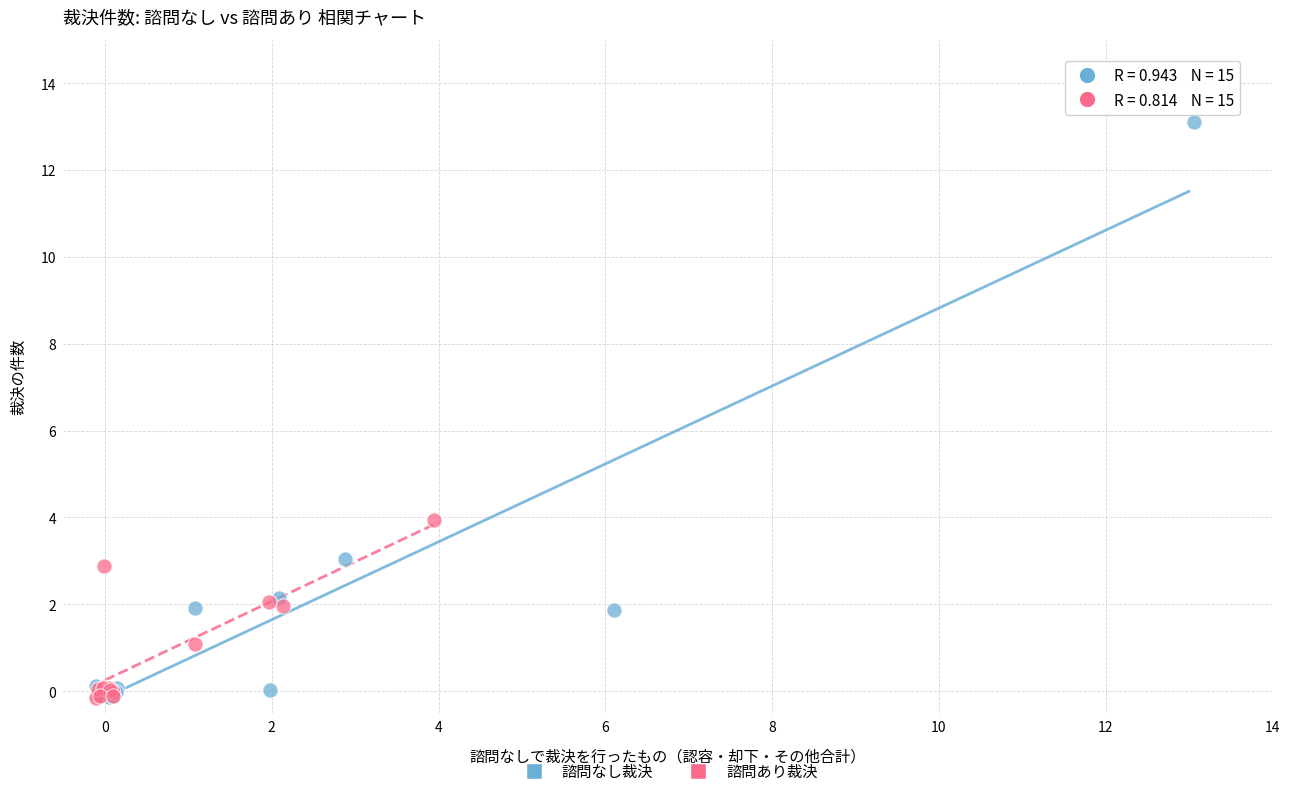

Which series has the widest spread of Y values?

諮問なし裁決